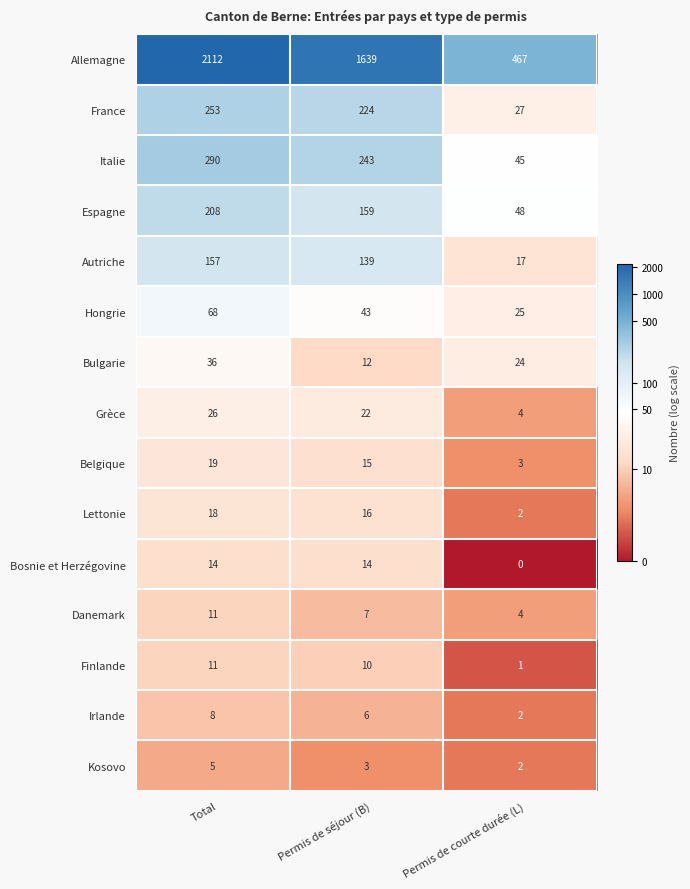

What is the maximum value shown in the chart?

2112